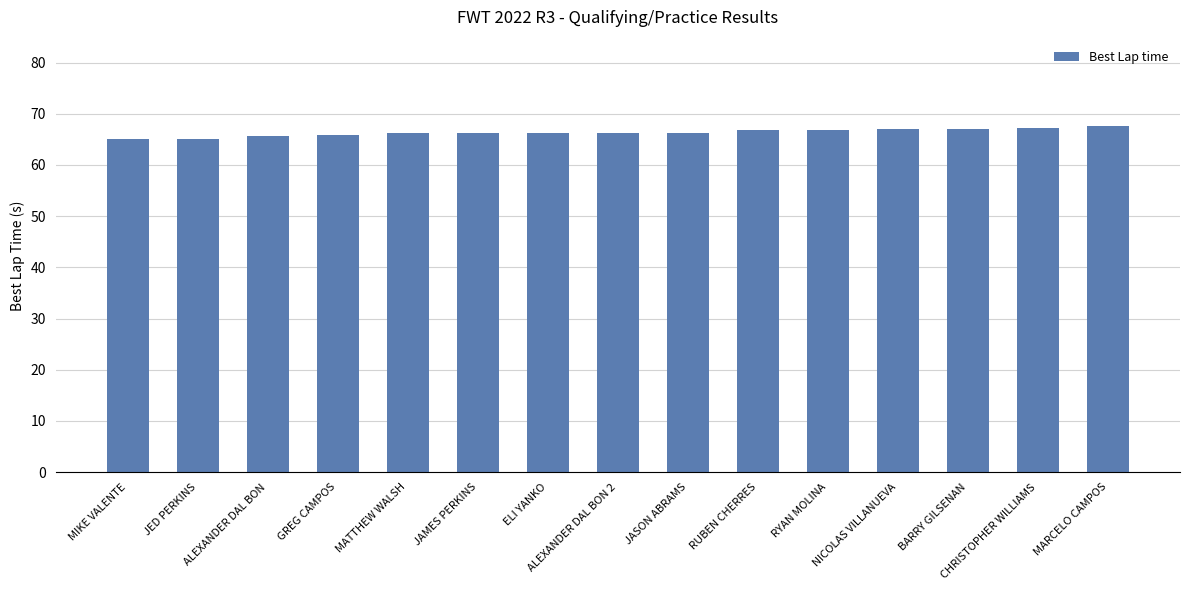

What is the ratio of the value at MARCELO CAMPOS to the value at MIKE VALENTE?

1.0